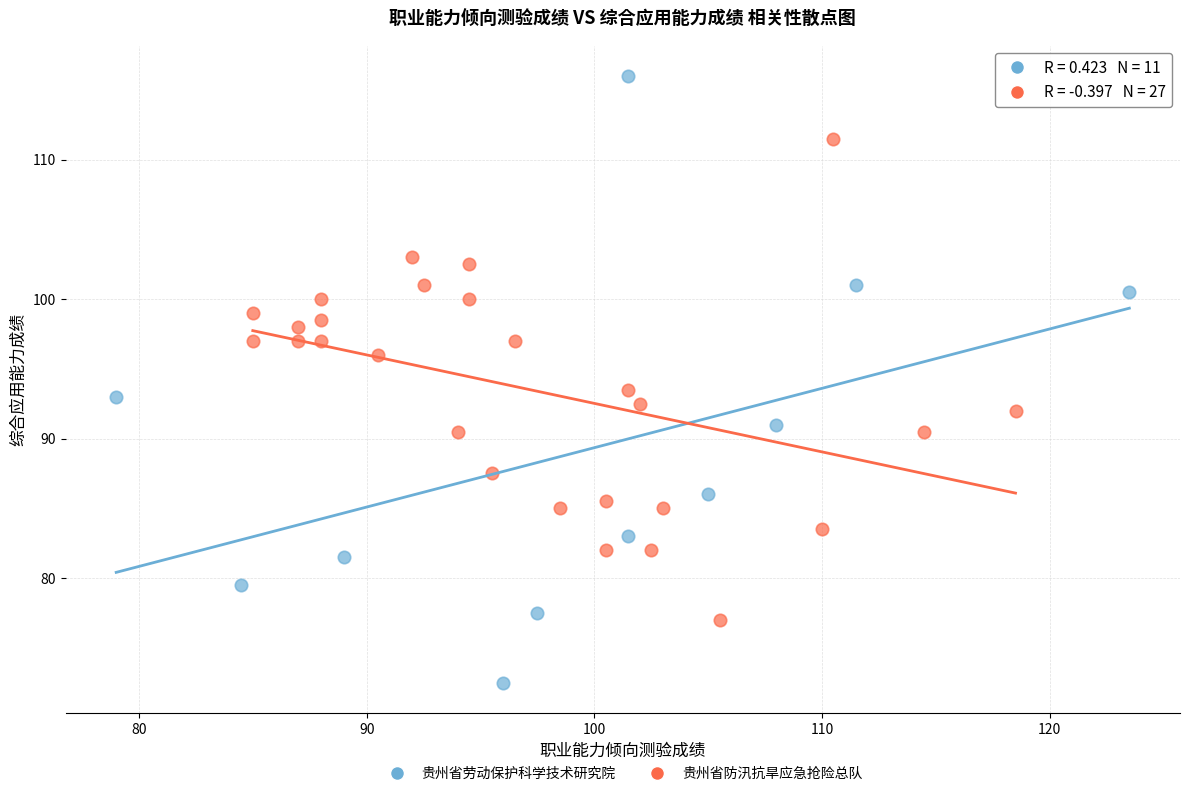

Which series has the widest spread of Y values?

贵州省劳动保护科学技术研究院